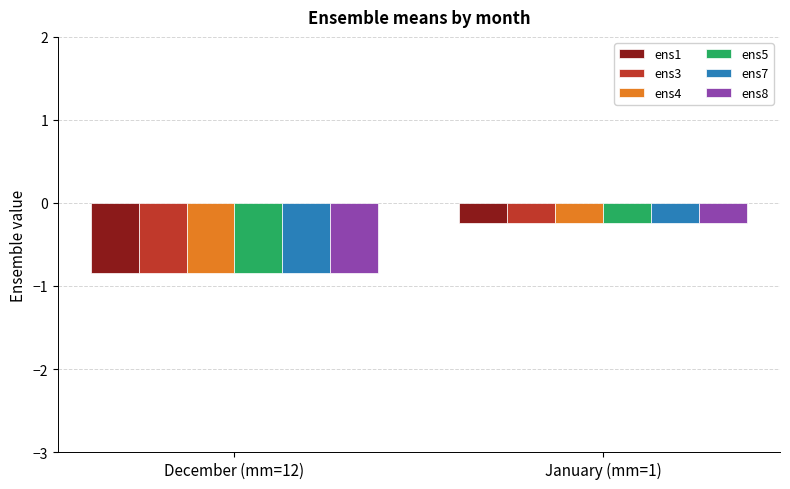

True or false: ens4 has a value of -0.8 at December (mm=12).

True